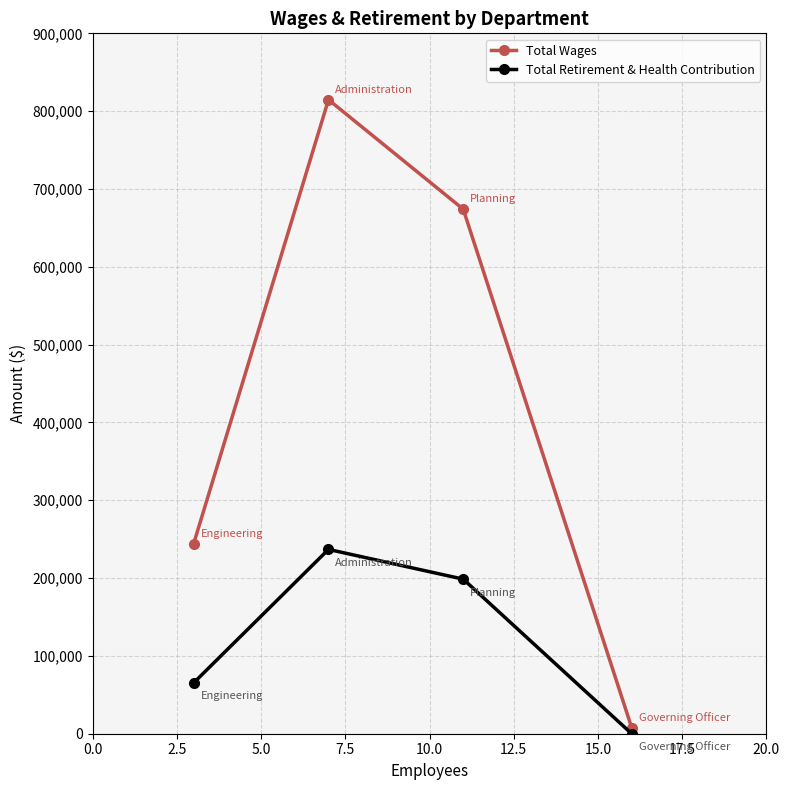

Which series has the largest total across all categories?

Total Wages